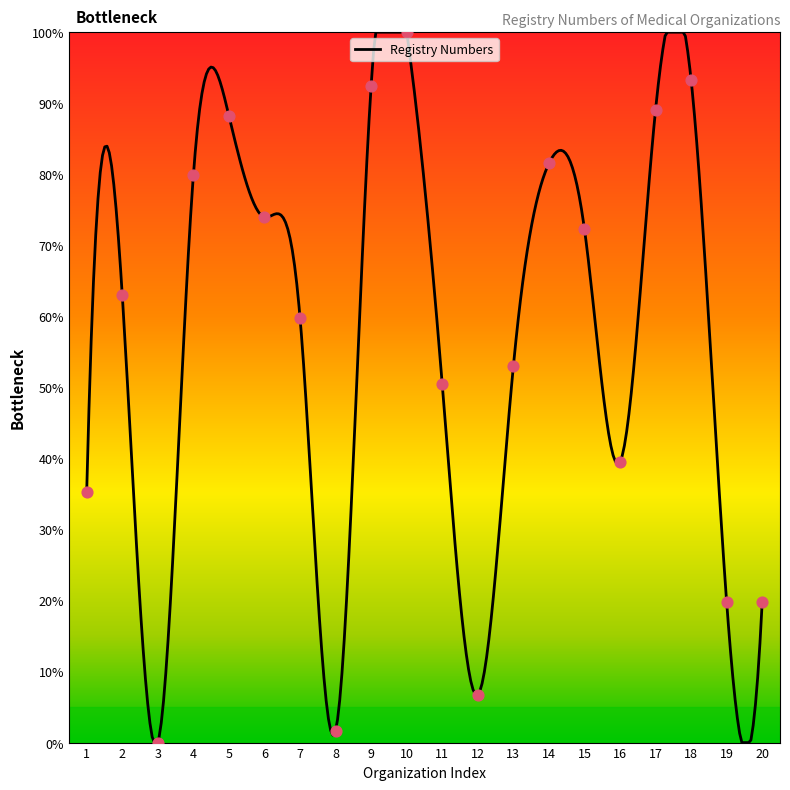

What is the ratio of the value at 19 to the value at 4?

0.2